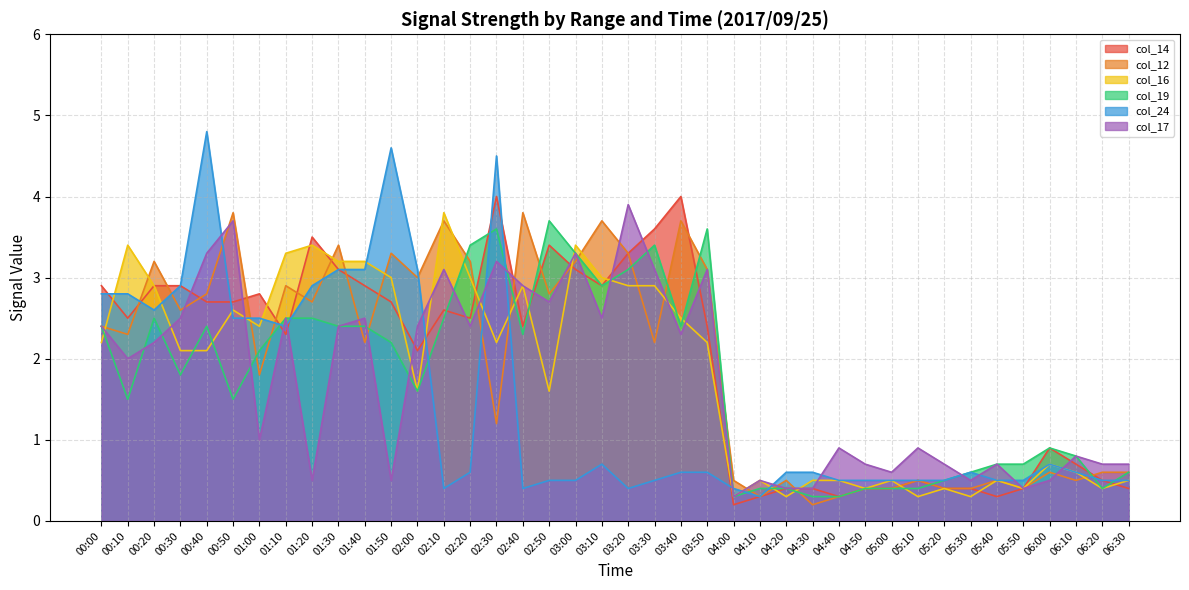

List the series in order of their peak value, highest first.

col_24, col_14, col_17, col_12, col_16, col_19